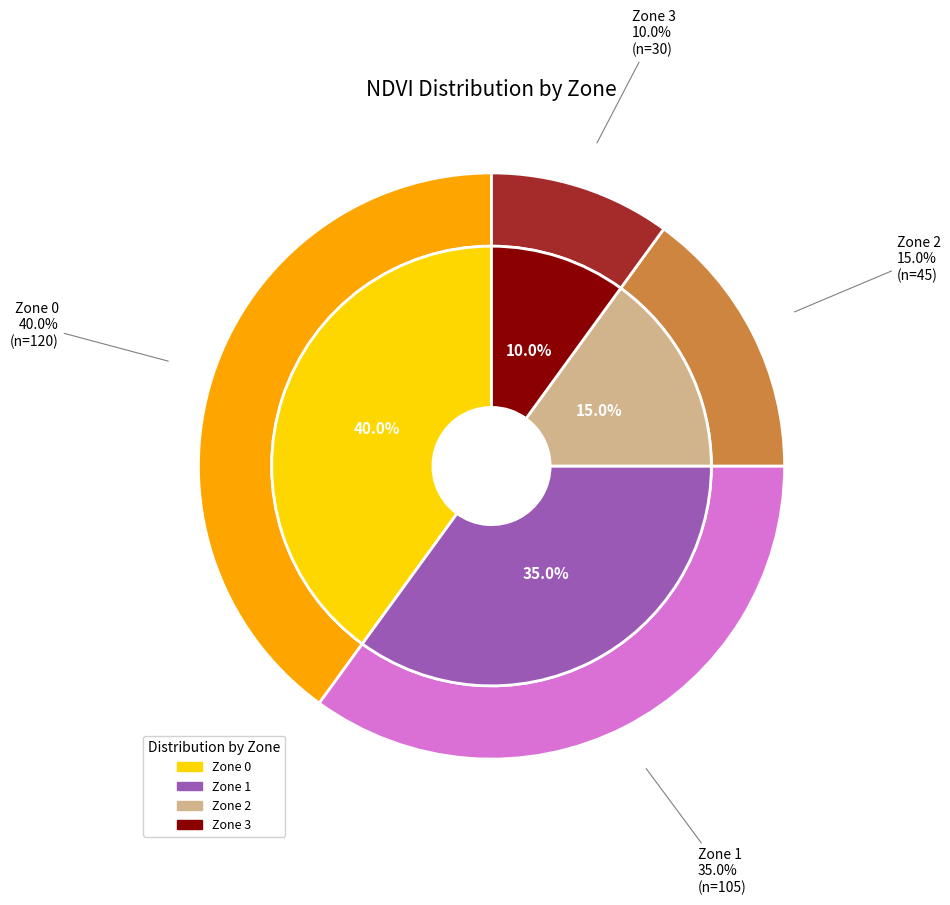

Is it true that Zone 1 is 25% of the pie?

False